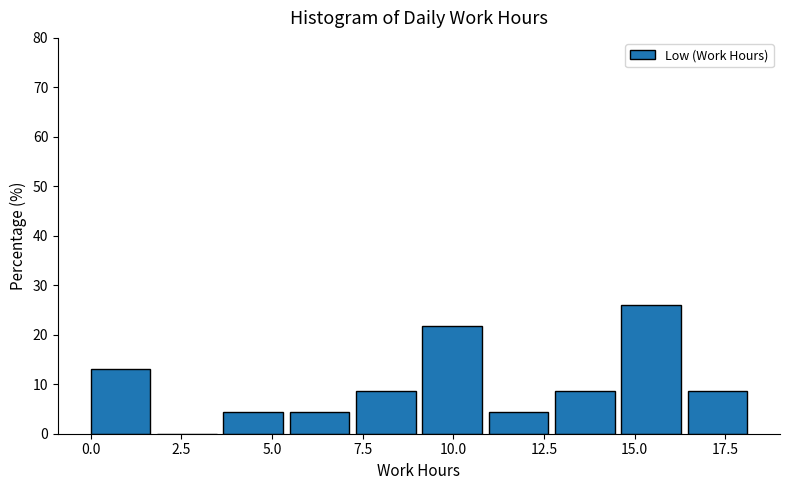

Around what value on the x-axis is the tallest bar? Give the approximate position of its centre, as read against the axis.

15.5